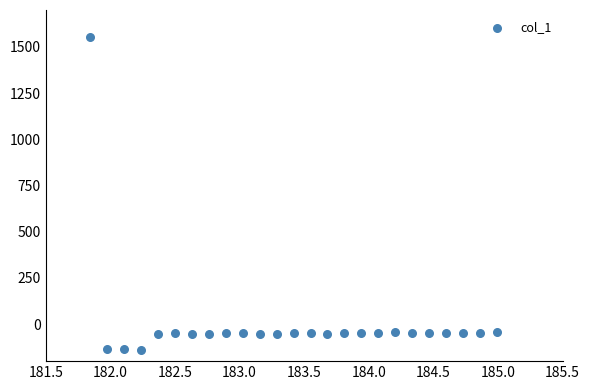

What is the range of X values (max minus min)?

3.1